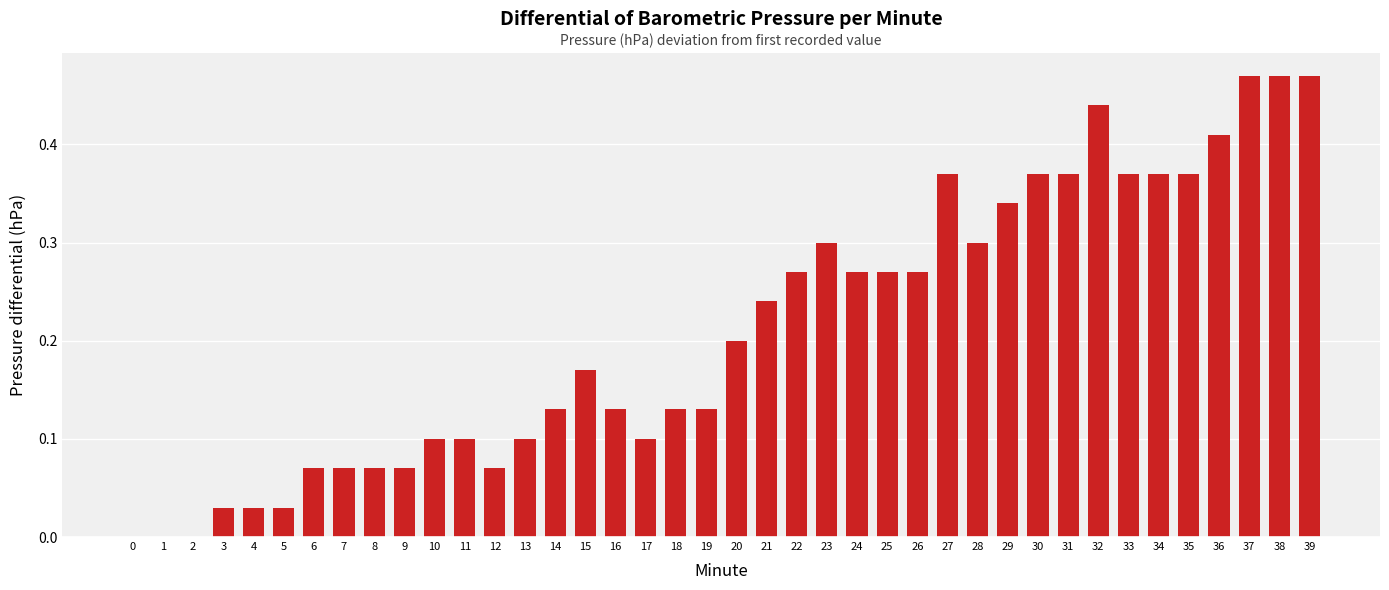

What is the sum of all values?

8.5